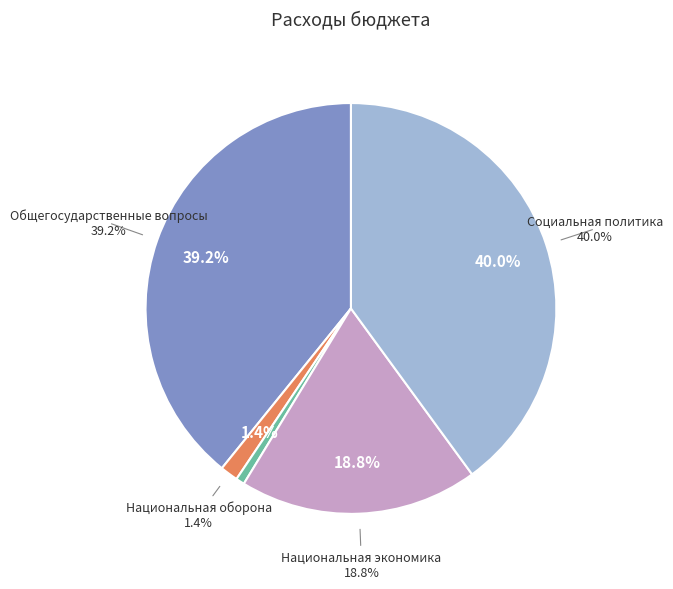

Which slice is the largest?

Социальная политика